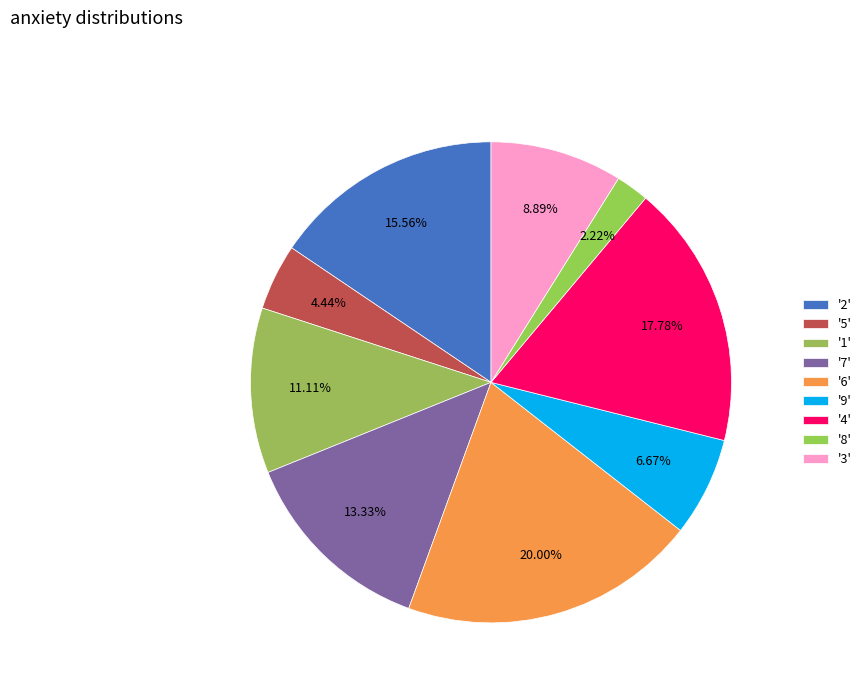

How many segments does this pie chart have?

9